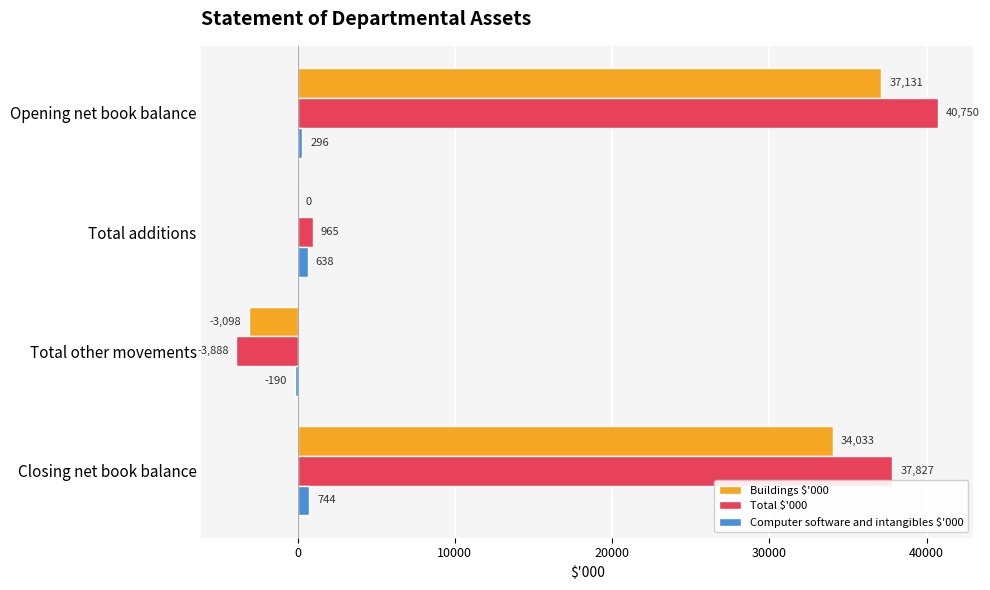

What is the sum of the Buildings $'000 values at Opening net book balance and Total additions?

37131